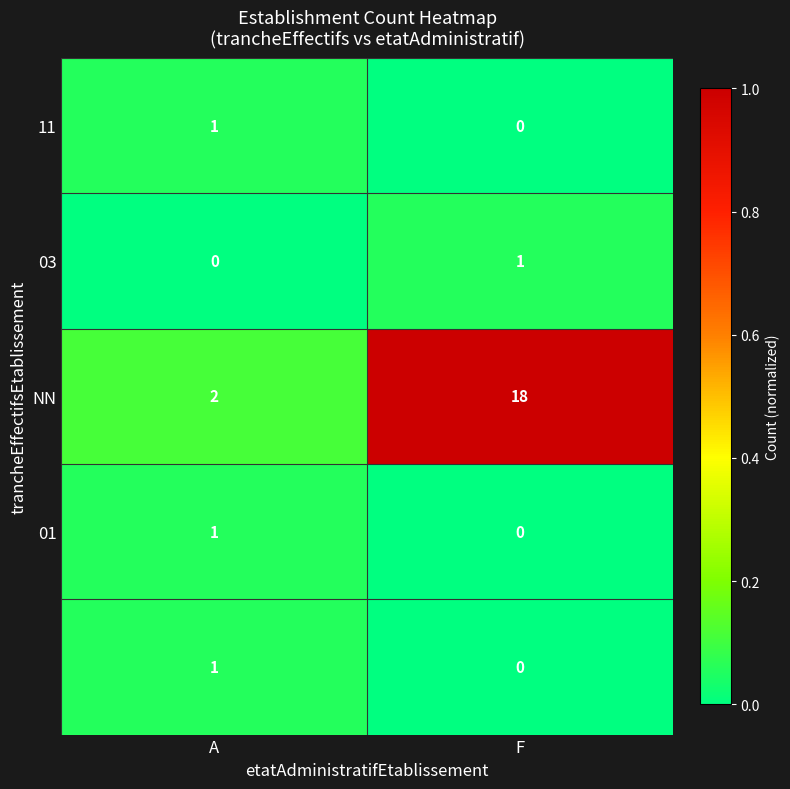

What is the spread (max minus min) of values at F?

18